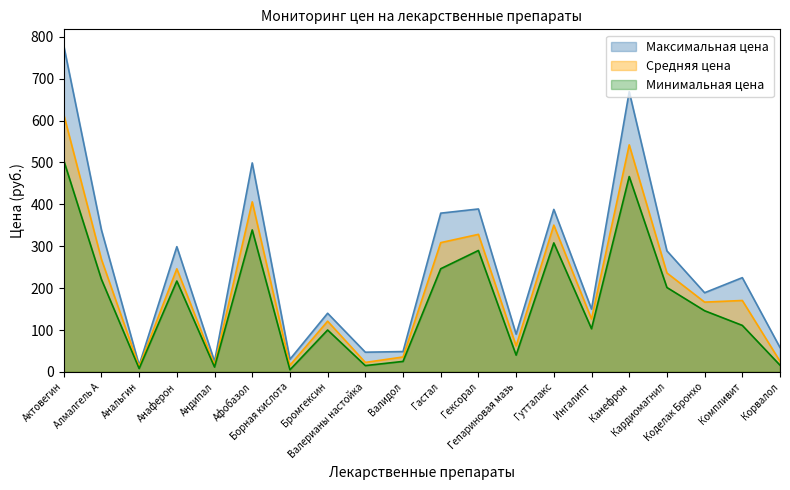

What is the smallest value displayed?

5.0